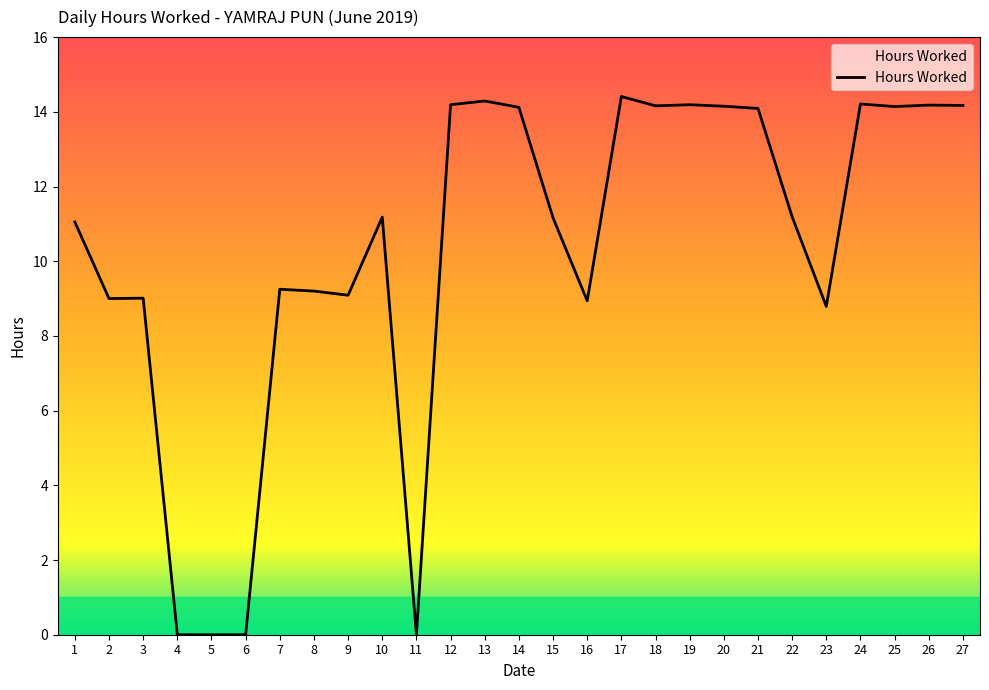

The chart shows a value of 14.2 at 24. True or false?

True